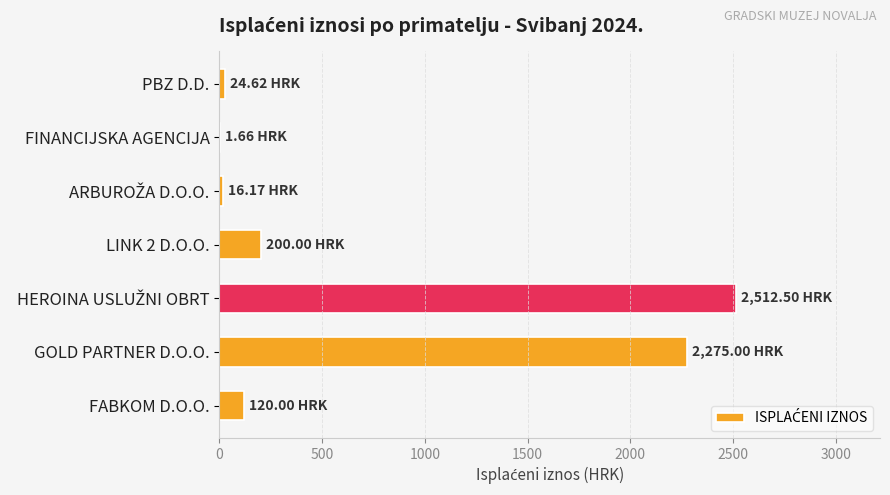

Approximately how many times larger is the value at LINK 2 D.O.O. compared to FABKOM D.O.O.?

1.7